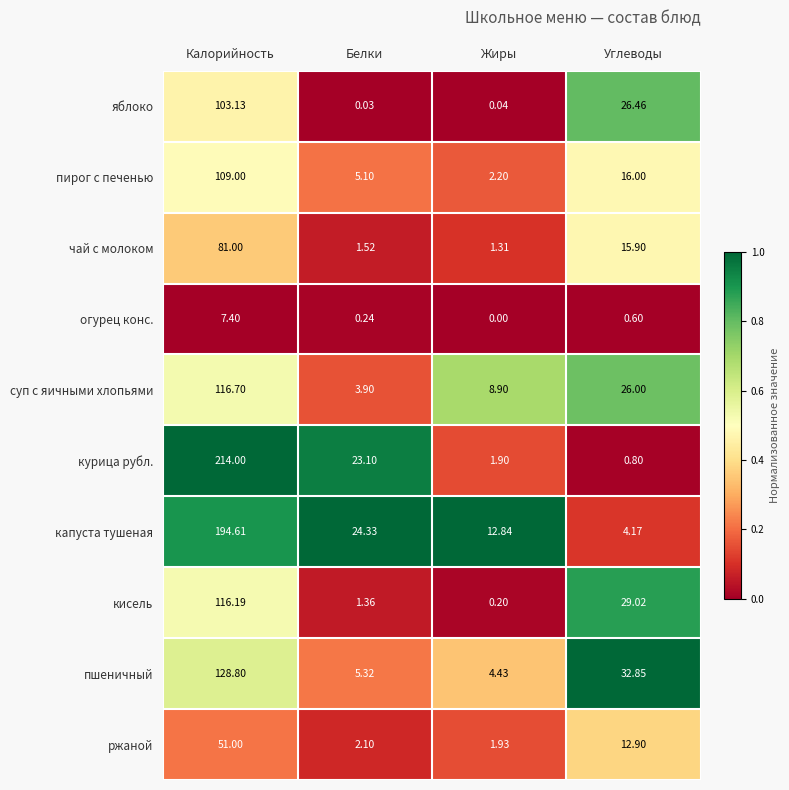

At which label is огурец конс. closest to 3?

Углеводы